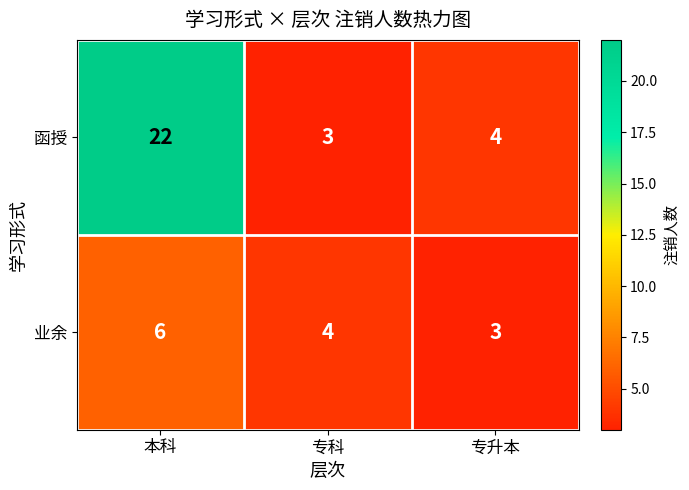

List the series in order of their peak value, lowest first.

业余, 函授